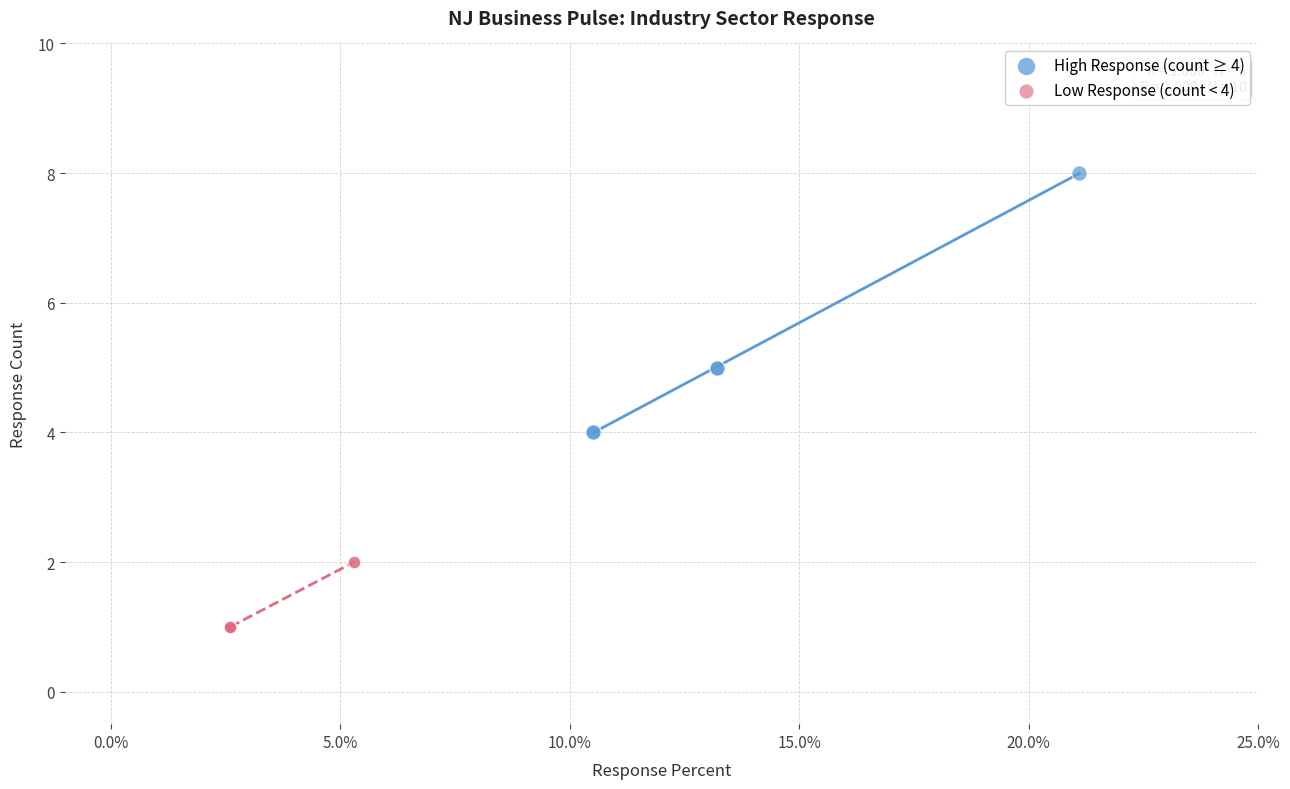

Which series contains the highest Y value?

High Response (count ≥ 4)